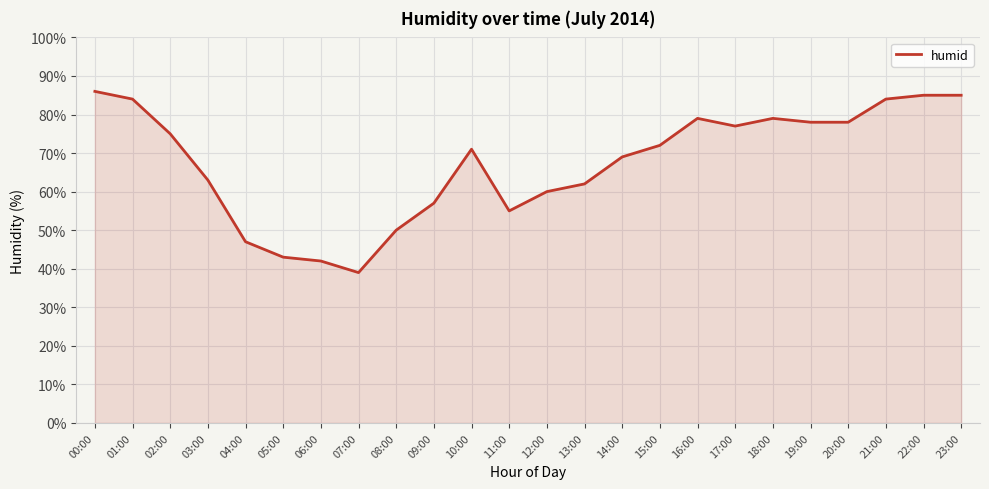

Where is the first local maximum?

10:00